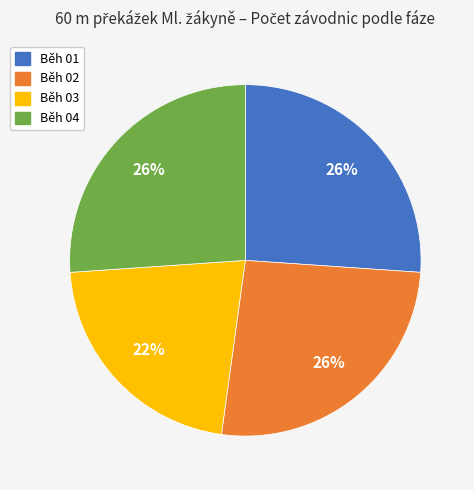

To the nearest percent, what is the combined percentage of Běh 01 and Běh 02?

52%